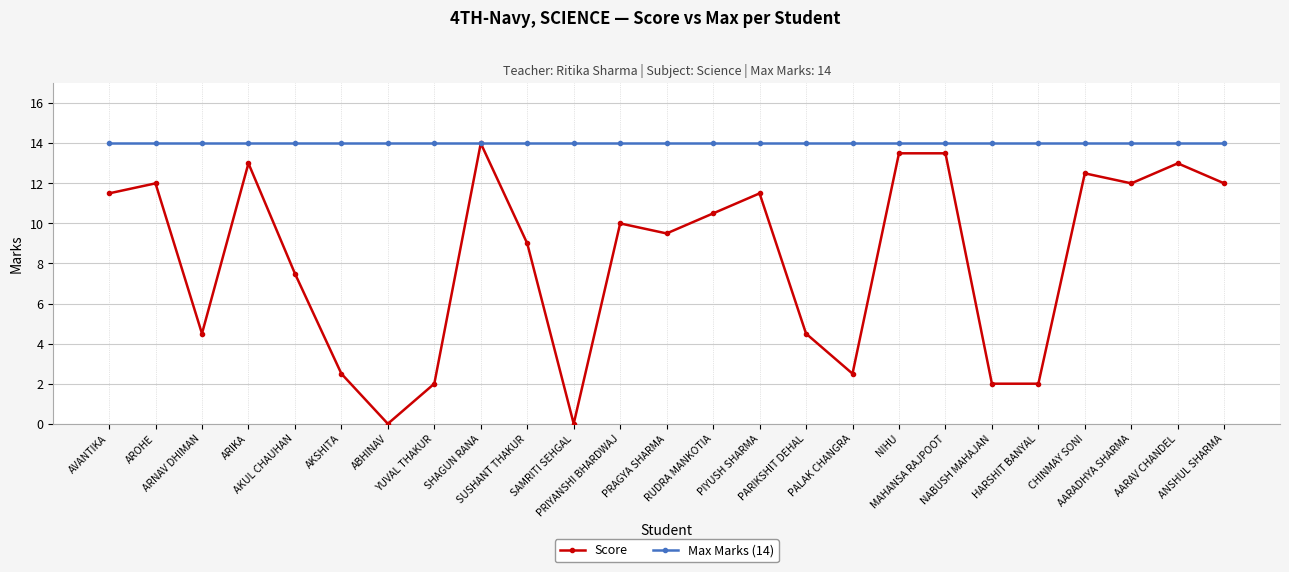

At CHINMAY SONI, list the series in order from largest to smallest.

Max Marks (14), Score